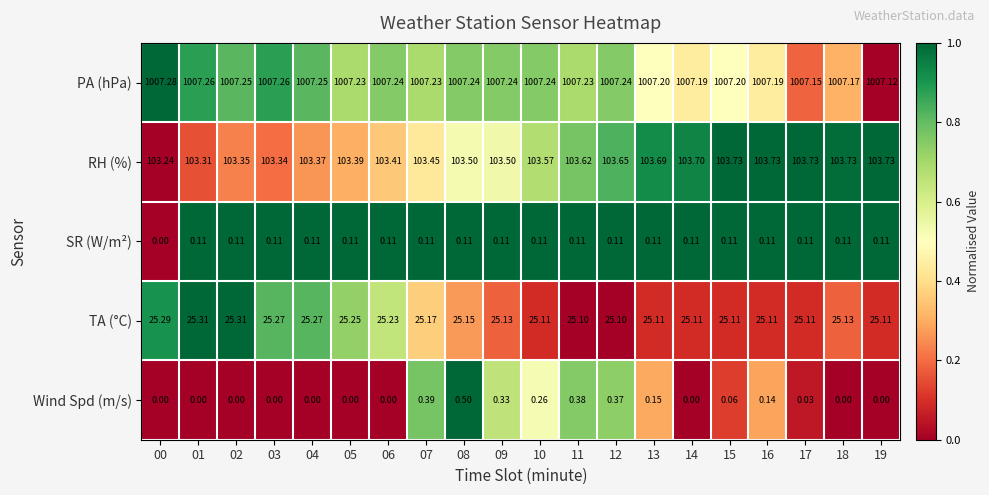

Which series has the largest total across all categories?

PA (hPa)